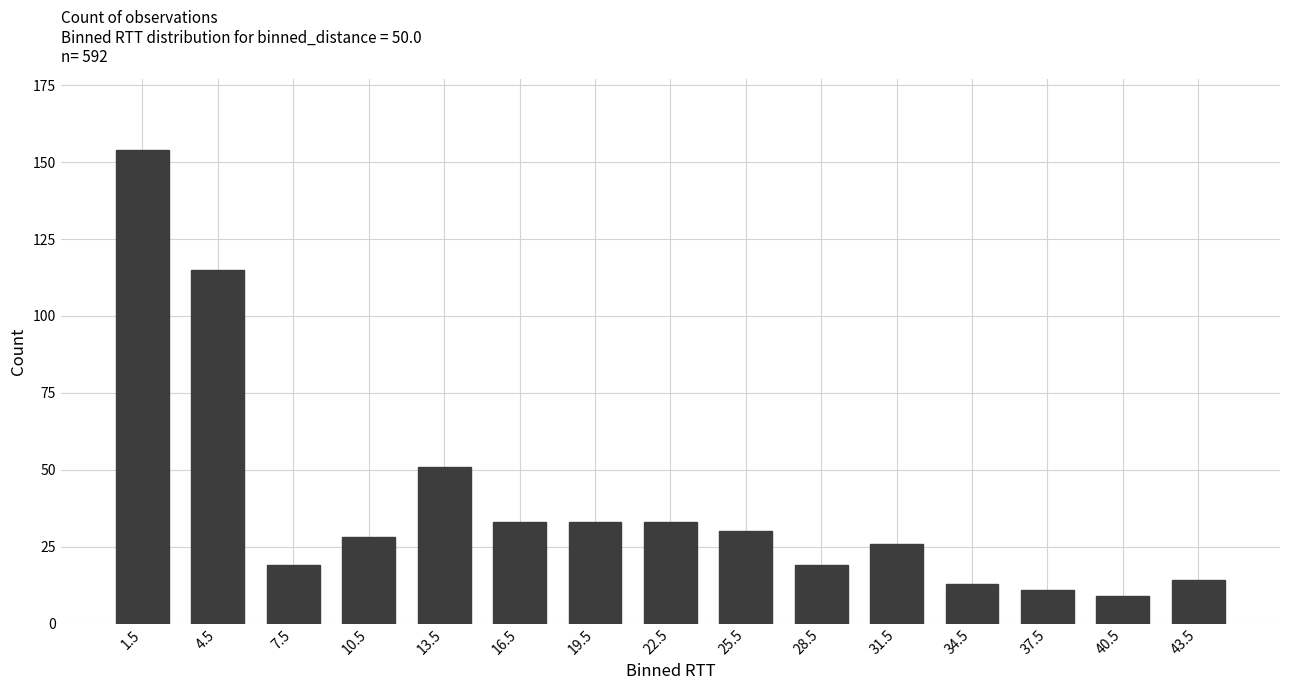

What is the smallest value displayed?

9